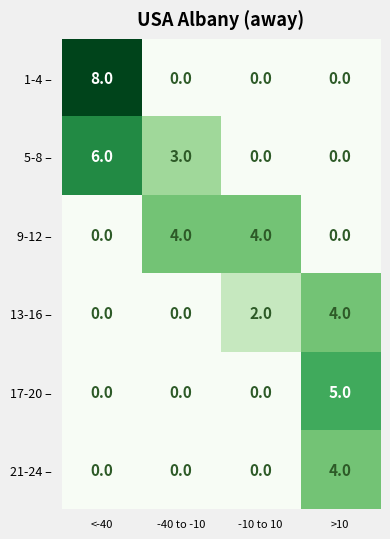

At which category does the chart reach its peak across all series?

<-40